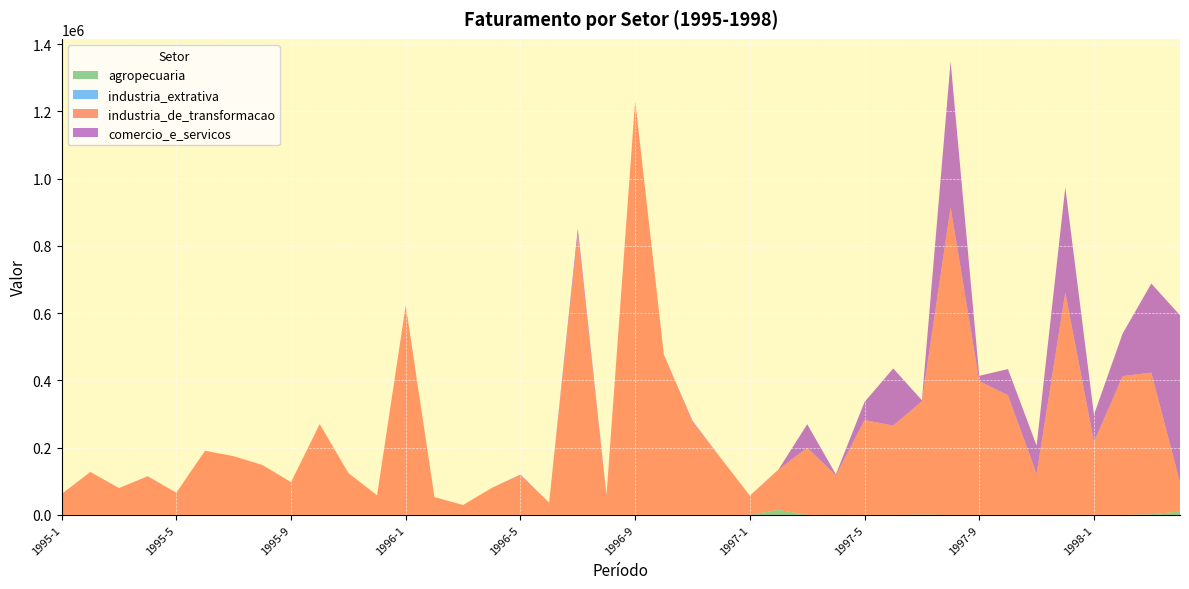

Reading right to left, transcribe all the data shown in this chart.

agropecuaria: 9712.7	2050.0	0.0	0.0	500.0	0.0	0.0	0.0	0.0	1085.0	0.0	0.0	0.0	0.0	15480.0	0.0	0.0	0.0	0.0	0.0	0.0	0.0	0.0	0.0	0.0	0.0	0.0	0.0	0.0	0.0	0.0	0.0	0.0	0.0	0.0	0.0	0.0	0.0	0.0	0.0
industria_extrativa: 0.0	0.0	0.0	0.0	0.0	0.0	0.0	0.0	0.0	0.0	0.0	0.0	200.0	0.0	0.0	0.0	0.0	0.0	0.0	0.0	0.0	0.0	0.0	0.0	0.0	0.0	0.0	0.0	0.0	0.0	0.0	0.0	0.0	0.0	0.0	0.0	0.0	0.0	0.0	0.0
industria_de_transformacao: 86732.1	421214.7	412641.4	216524.1	660942.3	121895.2	356105.9	397869.8	915055.2	336999.4	265715.0	282083.3	117315.3	199820.0	119519.2	56560.0	167334.0	275929.0	476820.8	1231149.9	55753.4	833230.0	36430.3	118491.2	80308.6	29436.2	52986.0	623771.6	58296.9	124396.1	270170.9	97547.4	148525.2	174537.4	190840.1	65988.6	114209.9	79821.7	127846.4	62151.9
comercio_e_servicos: 497252.0	264874.0	126750.6	81612.4	312878.7	84377.3	77502.7	15872.3	433423.0	3000.0	169836.1	54025.5	3259.2	69928.8	299.9	594.9	0.0	3525.2	0.0	674.9	2483.9	18841.1	0.0	1559.2	0.0	0.0	0.0	0.0	0.0	0.0	0.0	0.0	0.0	0.0	0.0	0.0	748.0	0.0	0.0	0.0